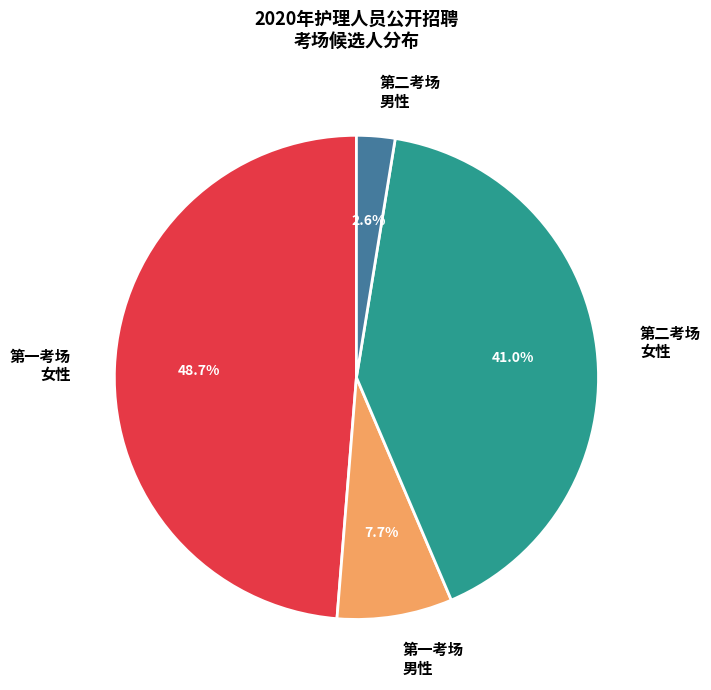

Is 第二考场 男性 the majority of the pie?

No